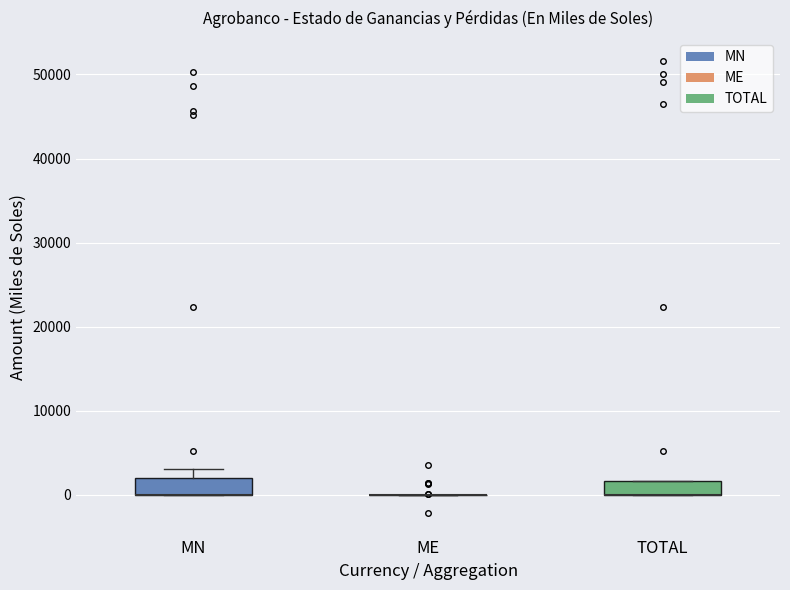

Where is the upper edge of the box for TOTAL on the y-axis? The values are not printed on the chart, so give them approximately, as read against the axis.

2000